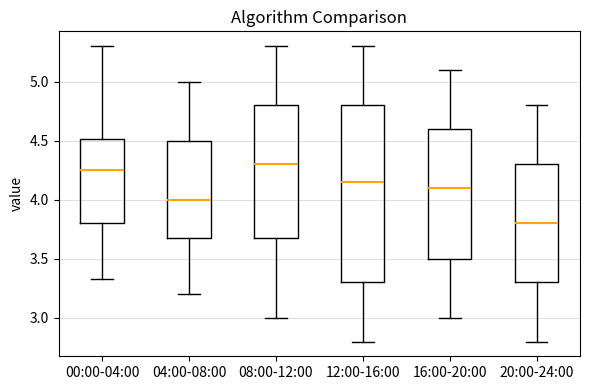

Reading left to right, transcribe this box plot: for each box, give where its median line is, the range the box spans, and where its two whiskers end, as read against the y-axis. The values are not printed on the chart, so give them approximately, as read against the axis.

00:00-04:00: median 4.25, box 3.80 to 4.50, whiskers 3.35 to 5.30
04:00-08:00: median 4.00, box 3.70 to 4.50, whiskers 3.20 to 5.00
08:00-12:00: median 4.30, box 3.70 to 4.80, whiskers 3.00 to 5.30
12:00-16:00: median 4.15, box 3.30 to 4.80, whiskers 2.80 to 5.30
16:00-20:00: median 4.10, box 3.50 to 4.60, whiskers 3.00 to 5.10
20:00-24:00: median 3.80, box 3.30 to 4.30, whiskers 2.80 to 4.80